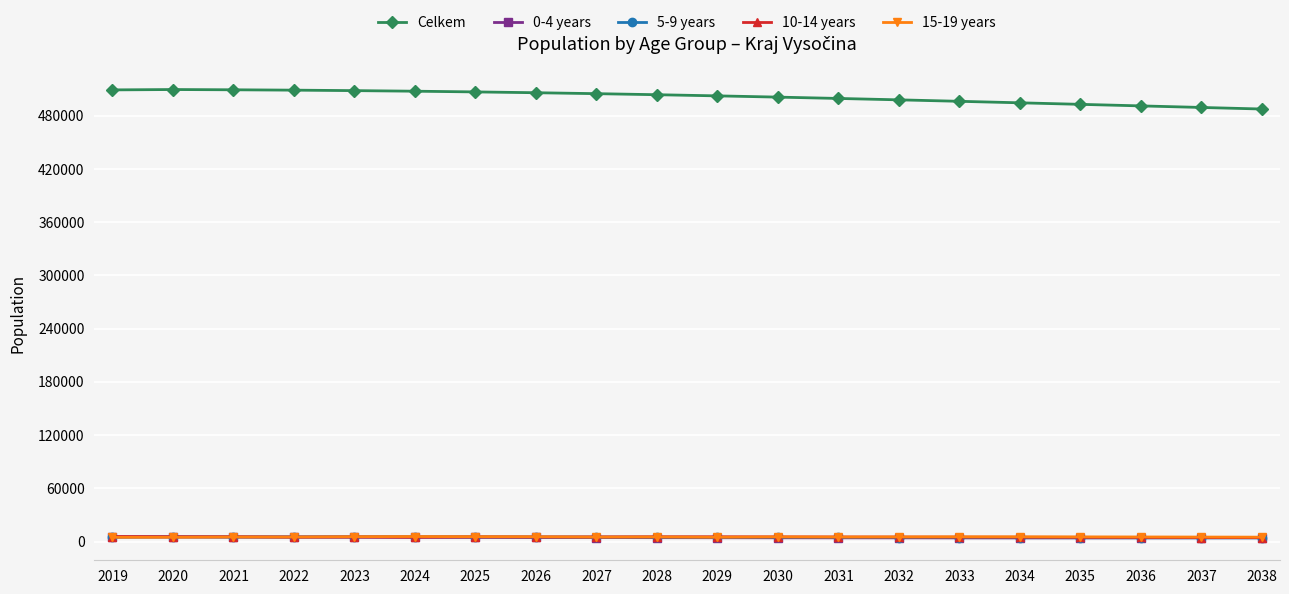

How many data points in 10-14 years are above 5167?

10